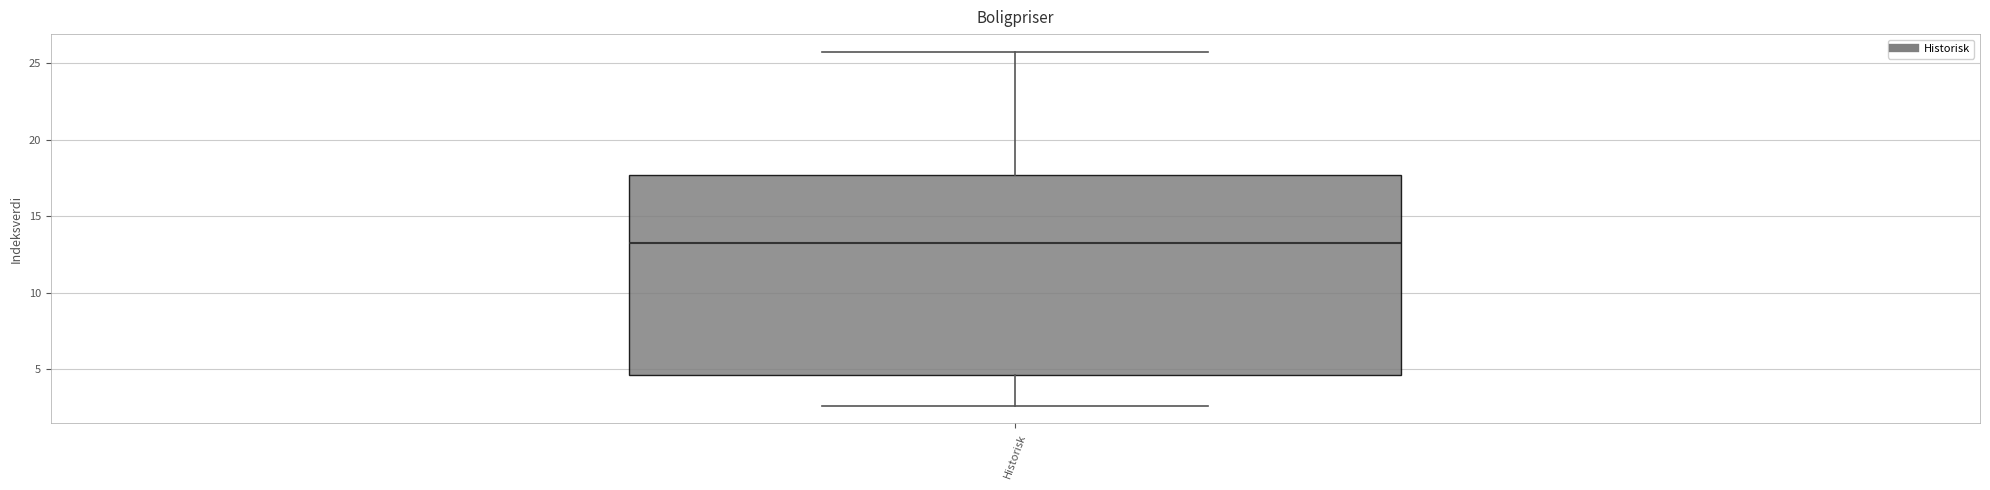

Read this box plot against the y-axis: the position of the median line, the range covered by the box, and the ends of both whiskers. The values are not printed on the chart, so give them approximately, as read against the axis.

median 13.0, box 4.5 to 17.5, whiskers 2.5 to 25.5